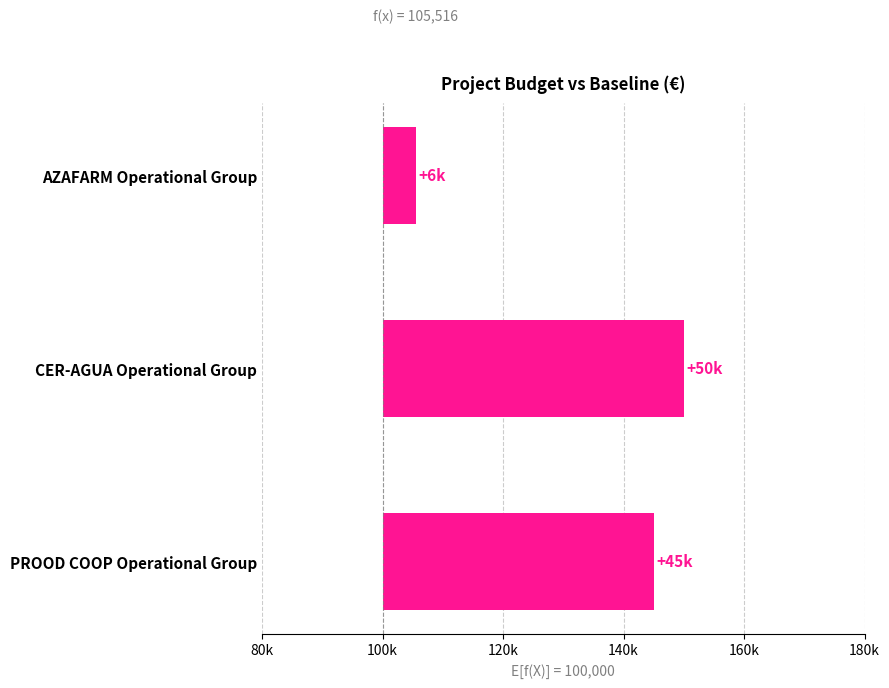

How many bars are there in total?

3